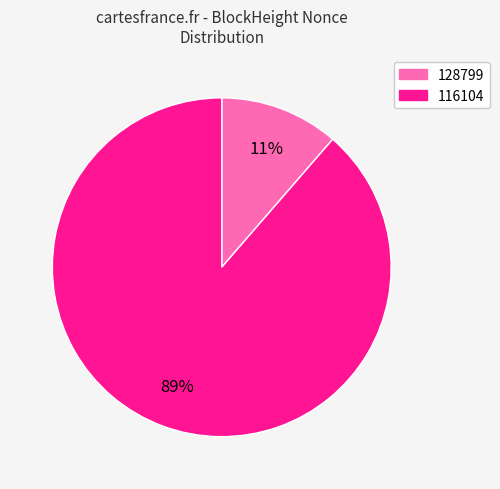

How many slices are in this pie chart?

2